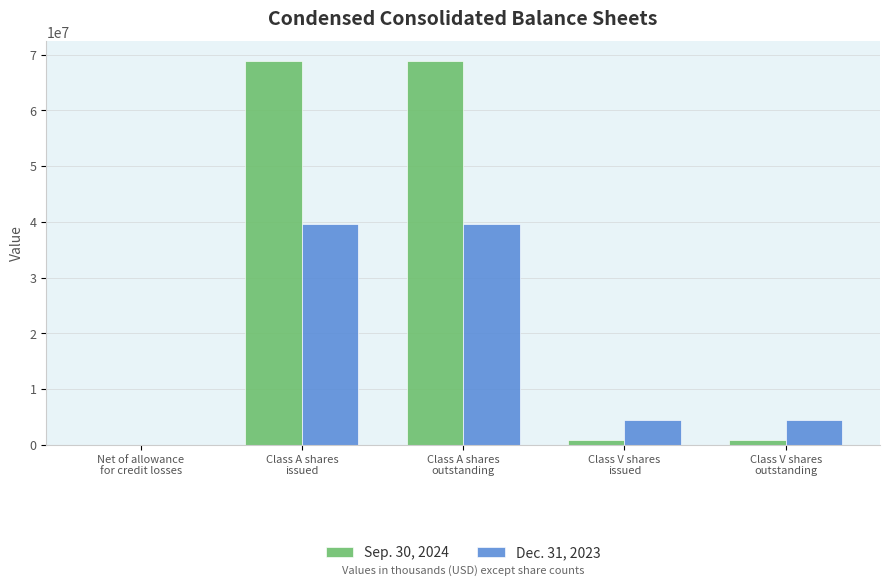

Count the number of categories in the chart.

5